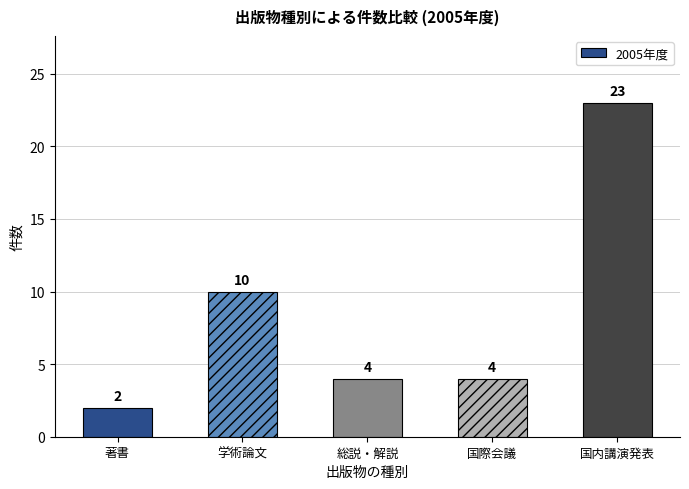

At which label is the value closest to 12?

学術論文